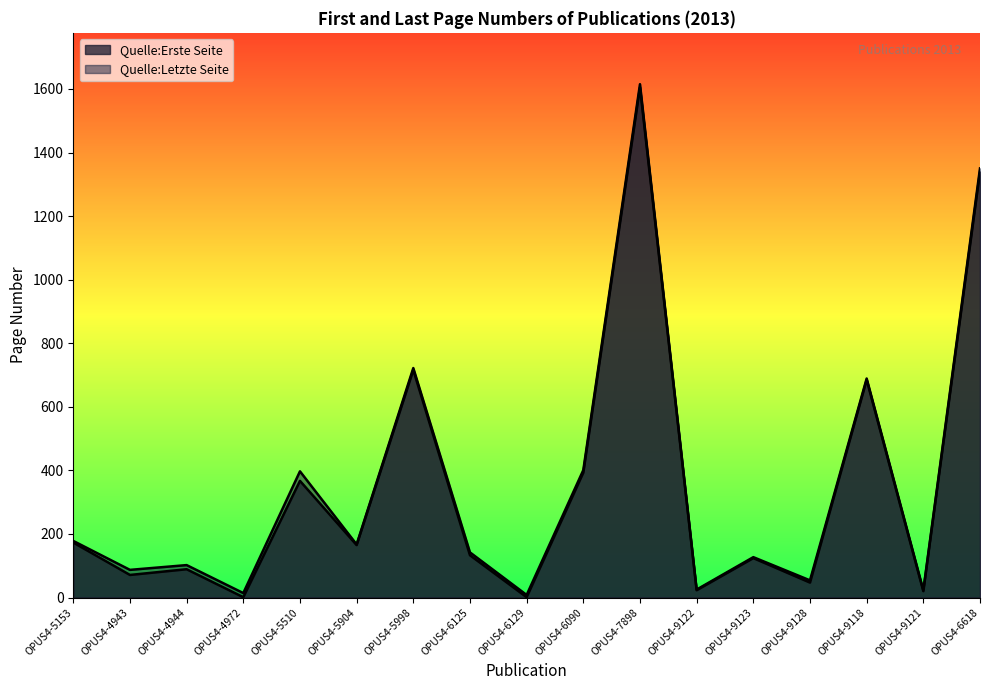

What is the difference between the Quelle:Letzte Seite values at OPUS4-6129 and OPUS4-9122?

17